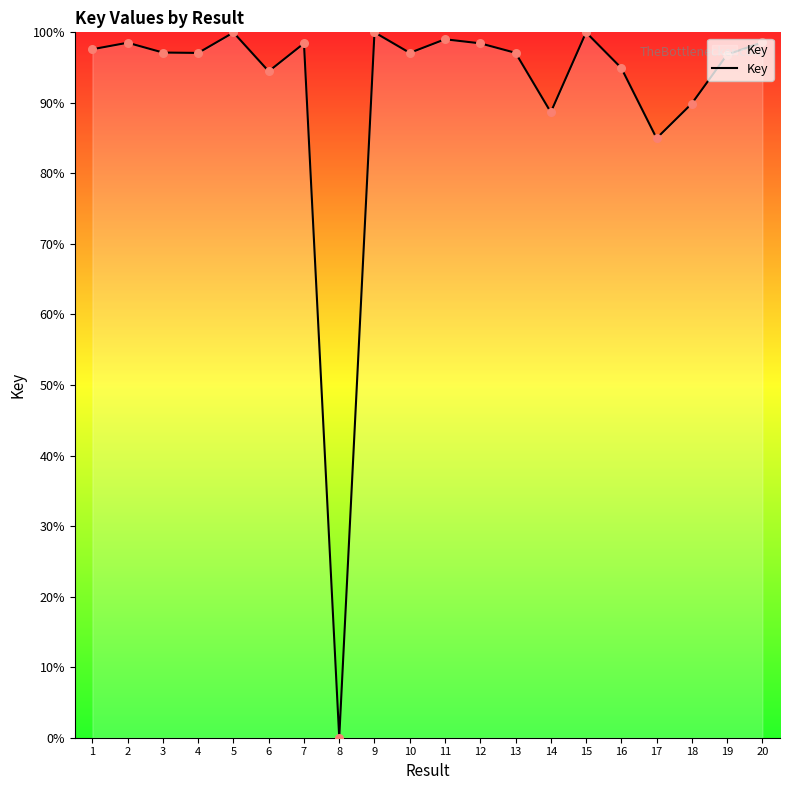

Approximately how many times larger is the value at 12 compared to 18?

1.1